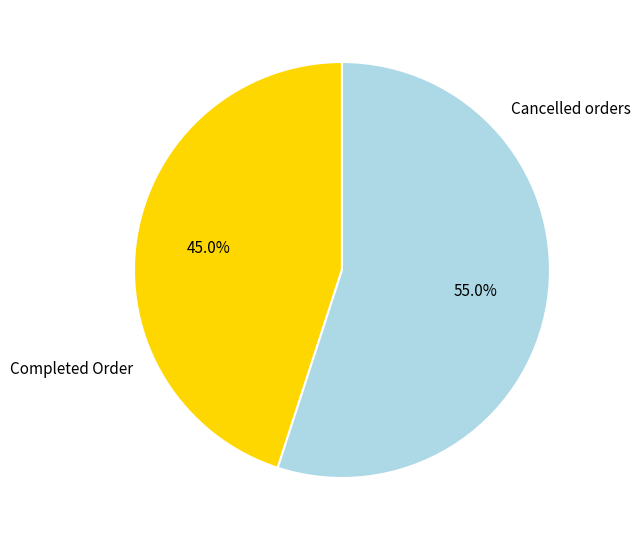

What portion of the pie excludes Cancelled orders?

45.0%